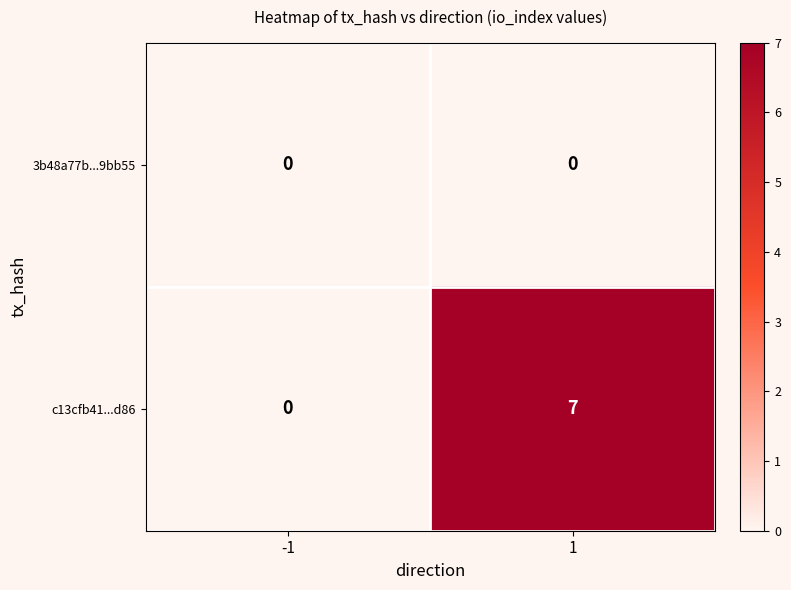

Reading left to right, what are all the values shown in this chart?

3b48a77b...9bb55: 0	0
c13cfb41...d86: 0	7